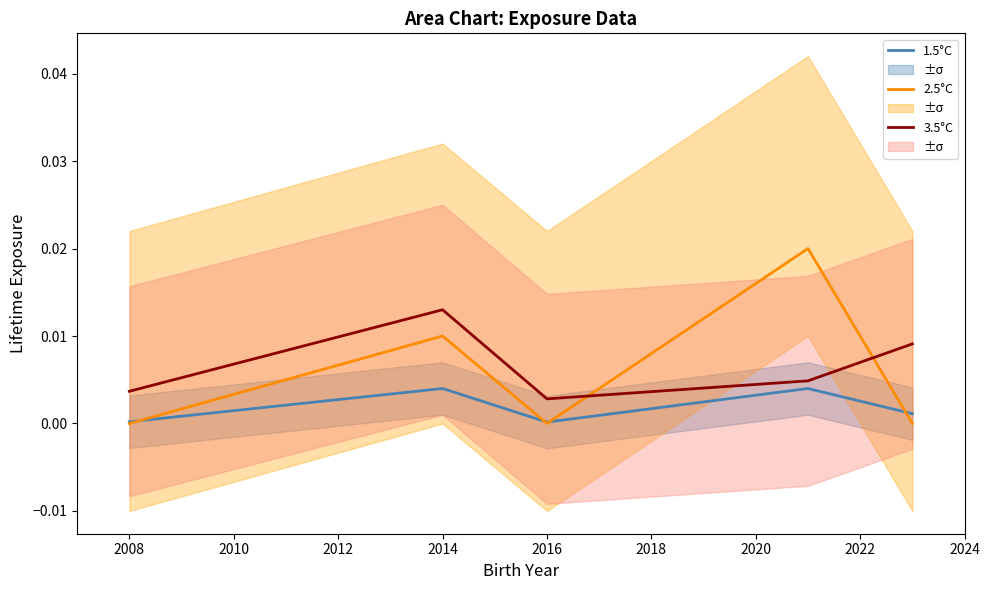

True or false: 3.5°C and 2.5°C intersect in this chart.

True